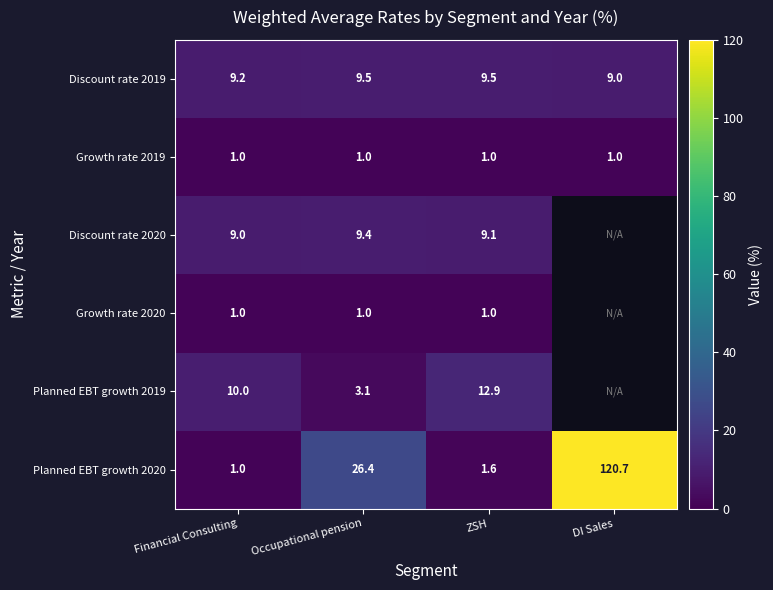

Which series changed the most between Occupational pension and ZSH?

Planned EBT growth 2020